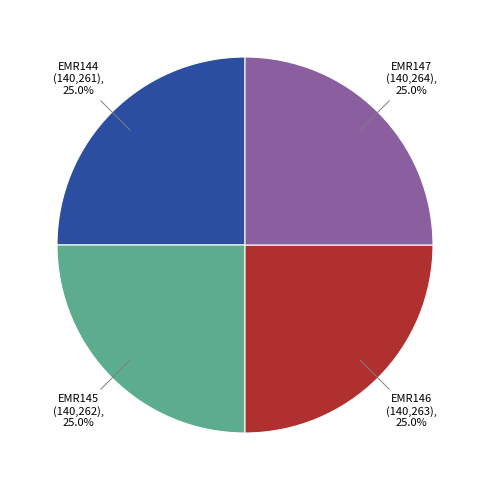

How many segments does this pie chart have?

4